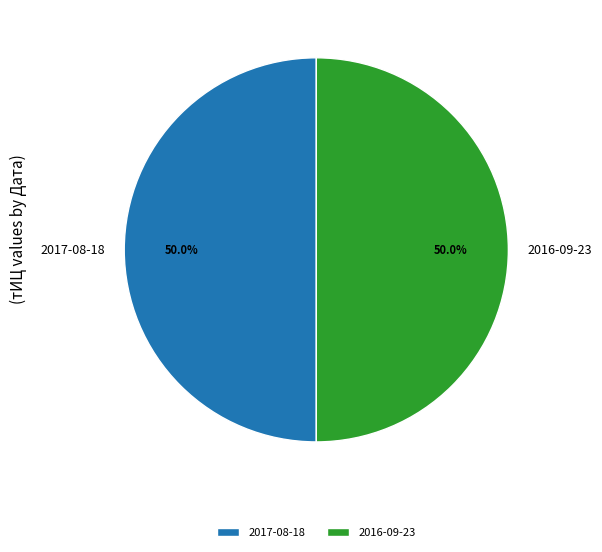

Is the sum of 2016-09-23 and 2017-08-18 greater than half?

Yes